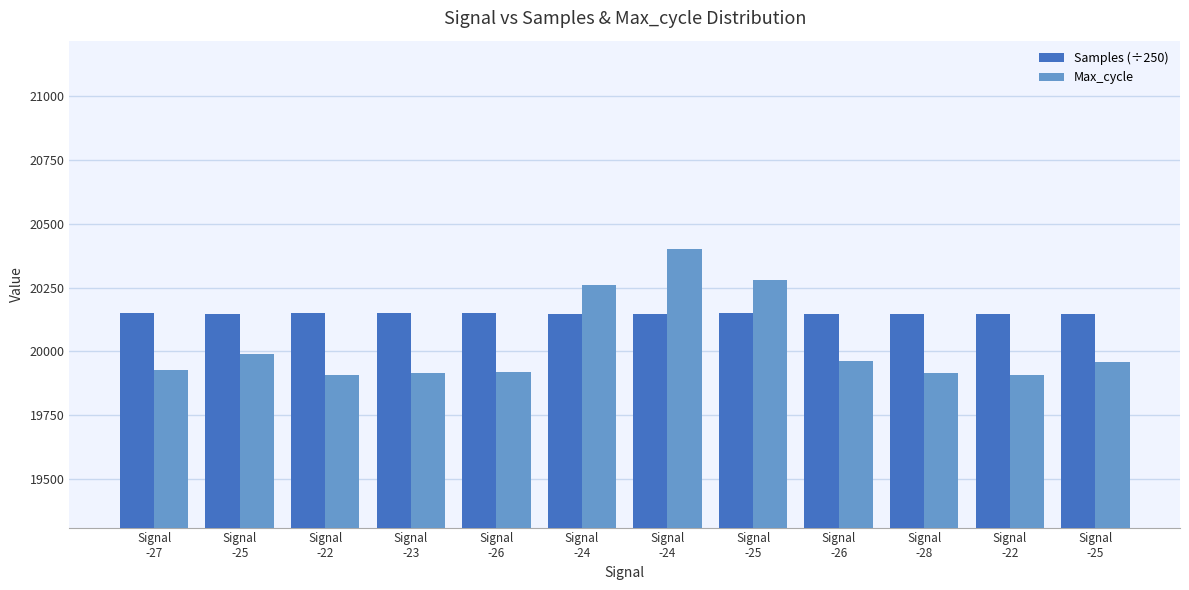

Reading left to right, list all the values displayed in this chart.

Samples (÷250): 20149.1	20148.1	20149.8	20148.5	20149.0	20148.3	20148.2	20149.1	20146.6	20145.5	20147.7	20147.2
Max_cycle: 19928.0	19991.0	19909.0	19917.0	19920.0	20260.0	20399.0	20280.0	19963.0	19915.0	19909.0	19960.0